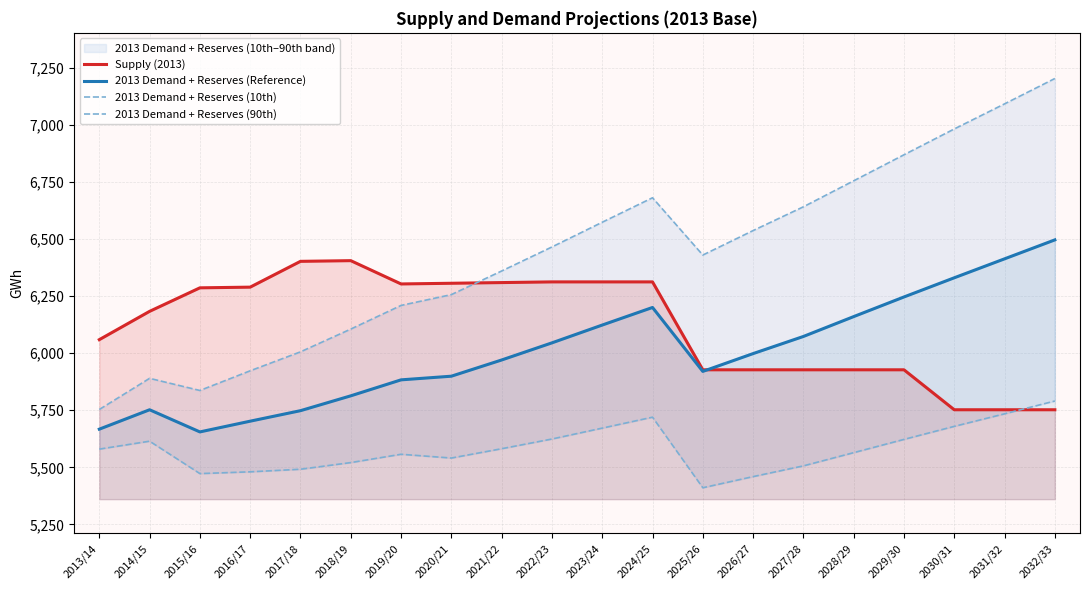

What is the smallest value displayed?

5410.4